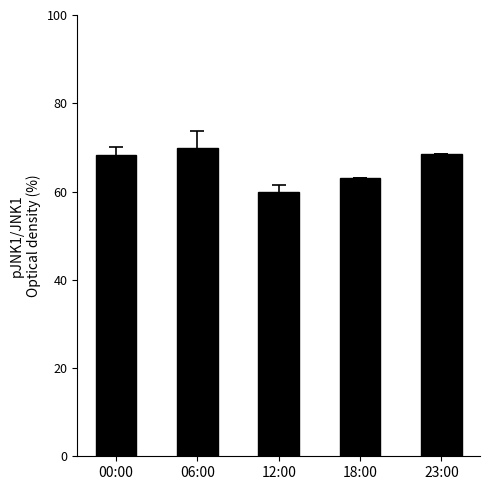

What is the label of the 4th bar from the right?

06:00